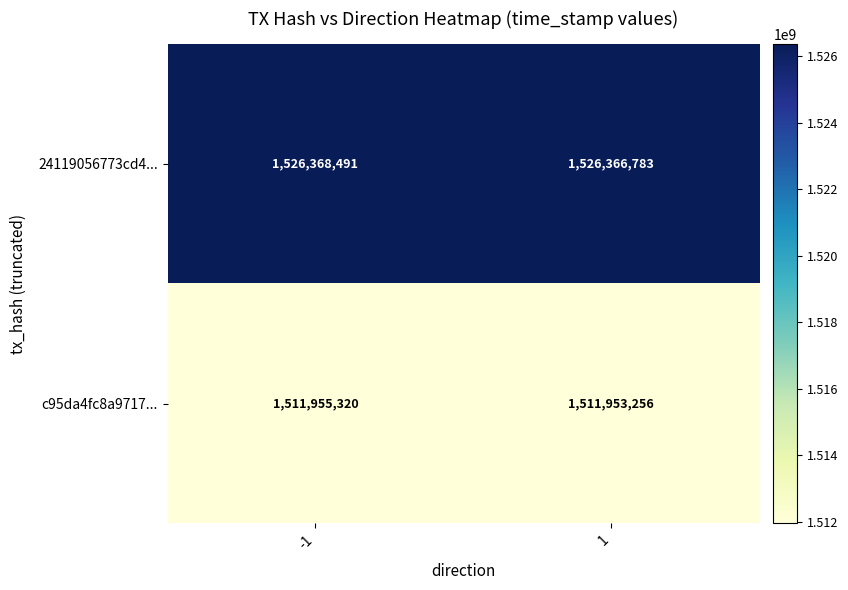

Rank the series by their maximum value, from highest to lowest.

24119056773cd4..., c95da4fc8a9717...